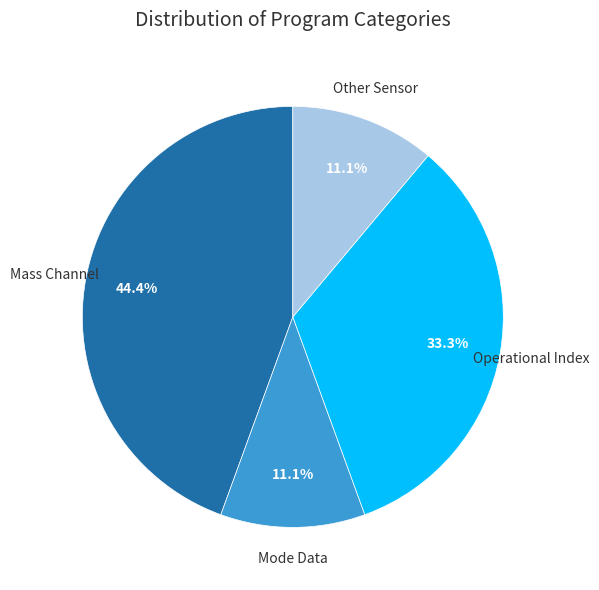

Count the number of slices in the pie.

4